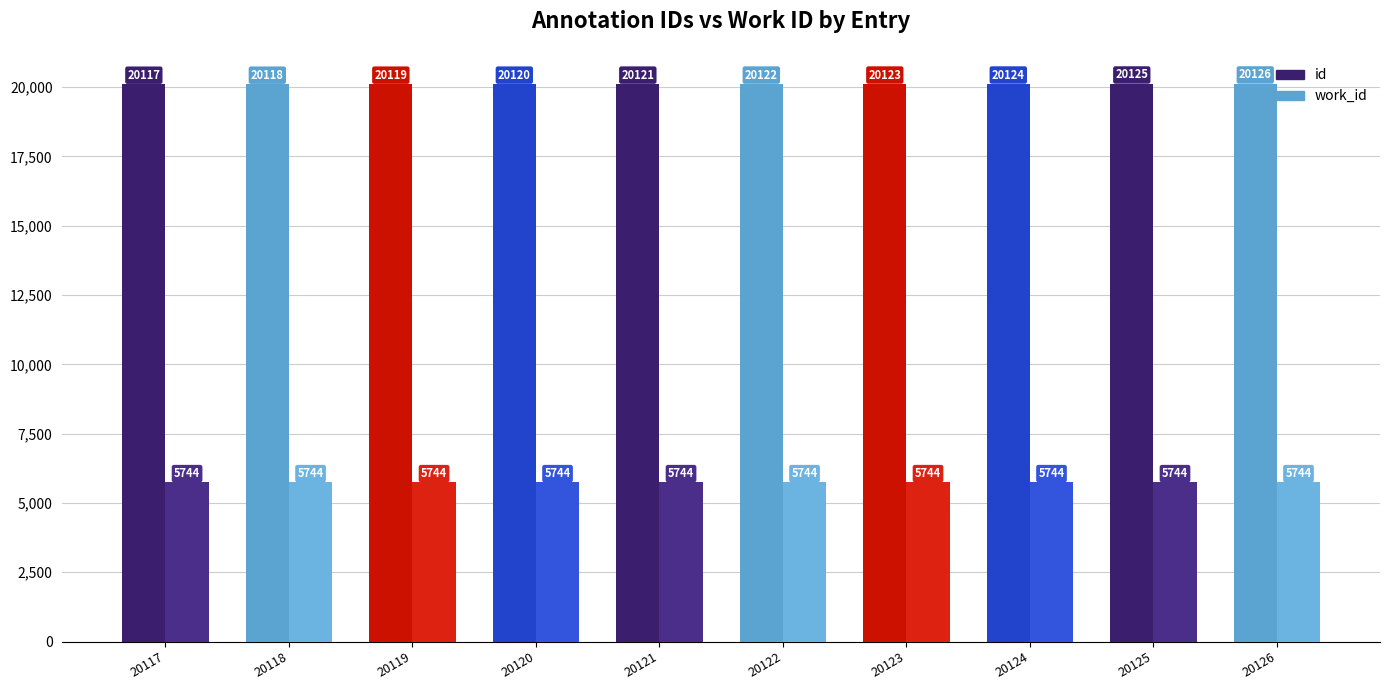

The id series shows 7814 at 20120. True or false?

False